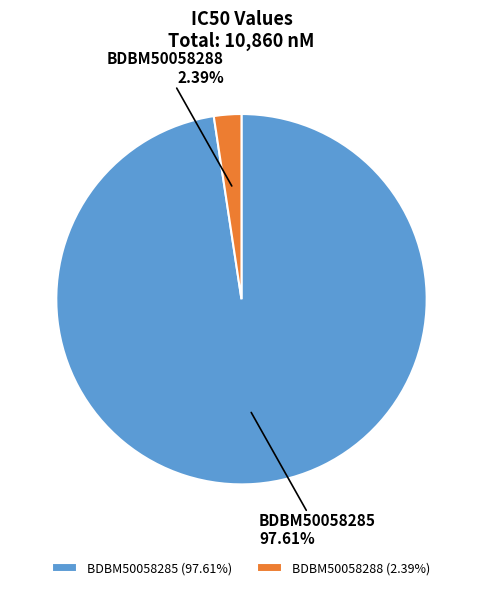

To the nearest percent, what percentage of the pie is BDBM50058285?

98%